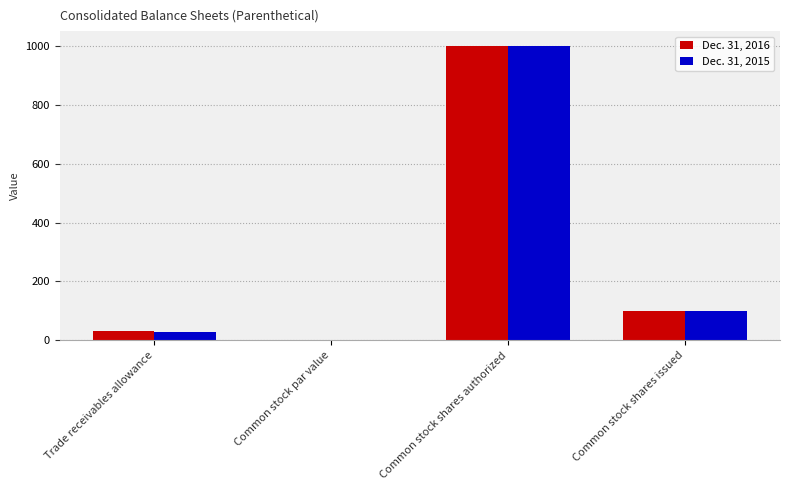

The value of Dec. 31, 2016 at Trade receivables allowance is 32.0. True or false?

True